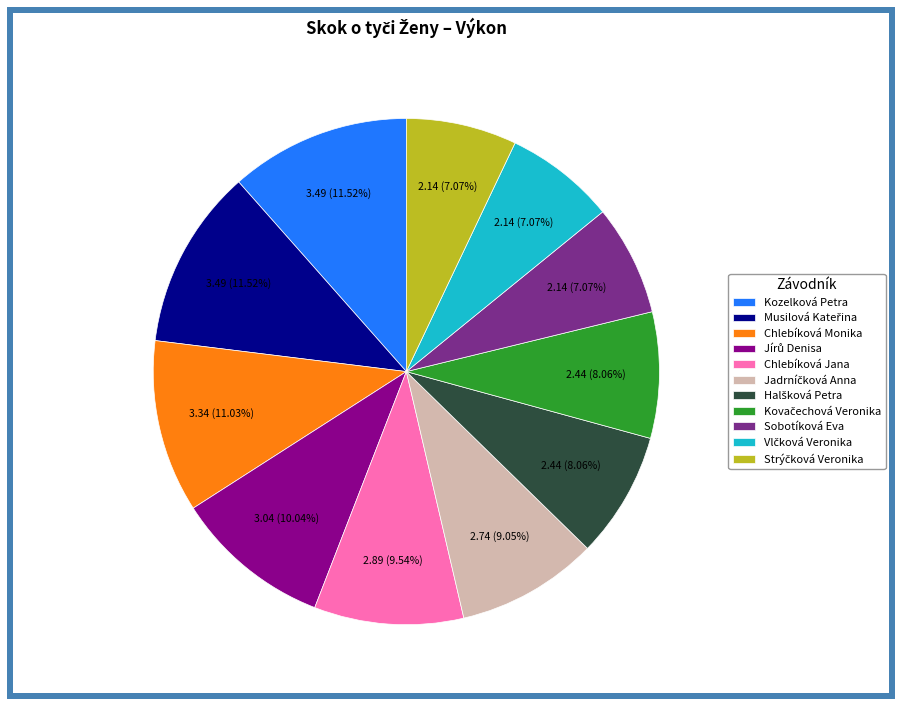

Does Chlebíková Jana account for over 50% of the chart?

No